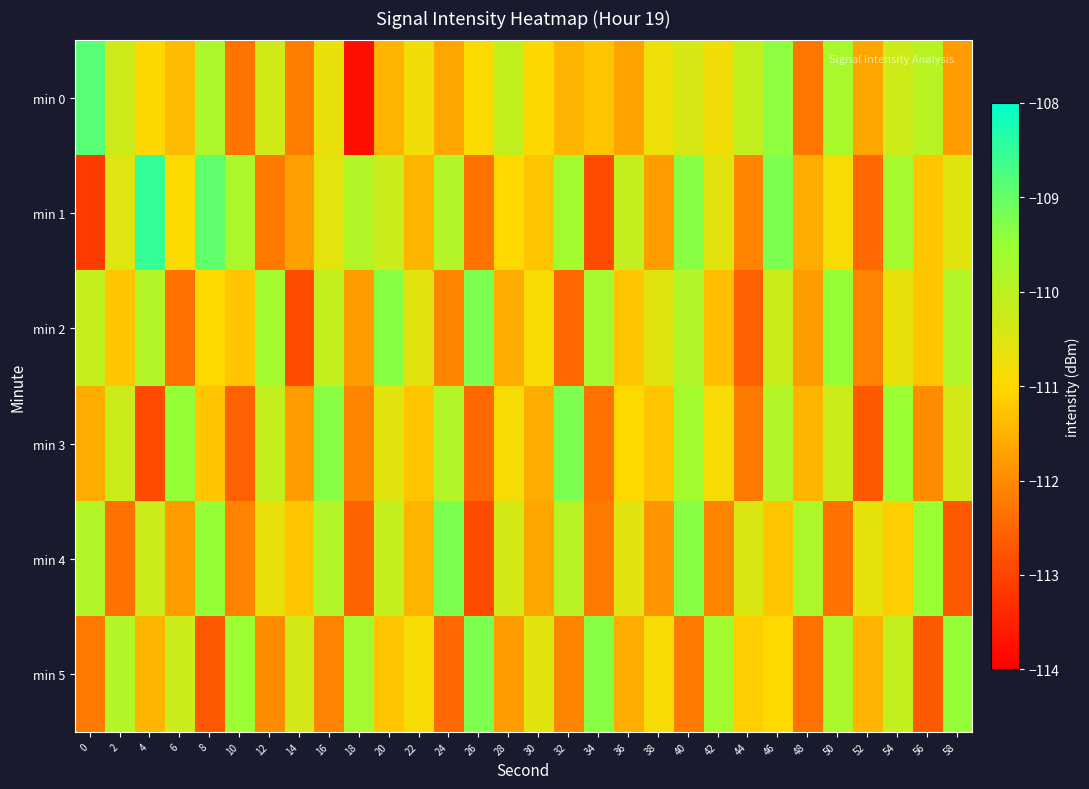

At how many categories does at least one series exceed -111?

30